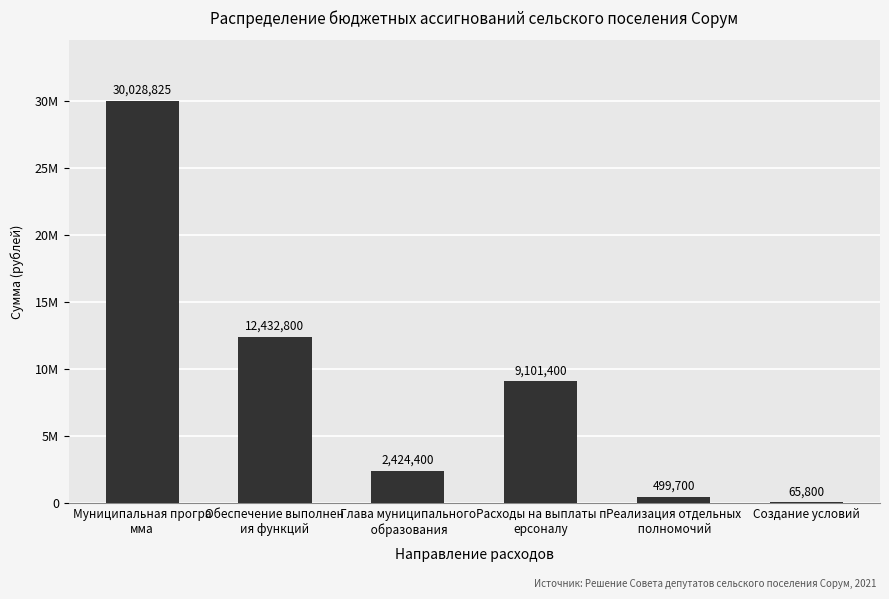

What is the greatest value displayed?

30028824.9